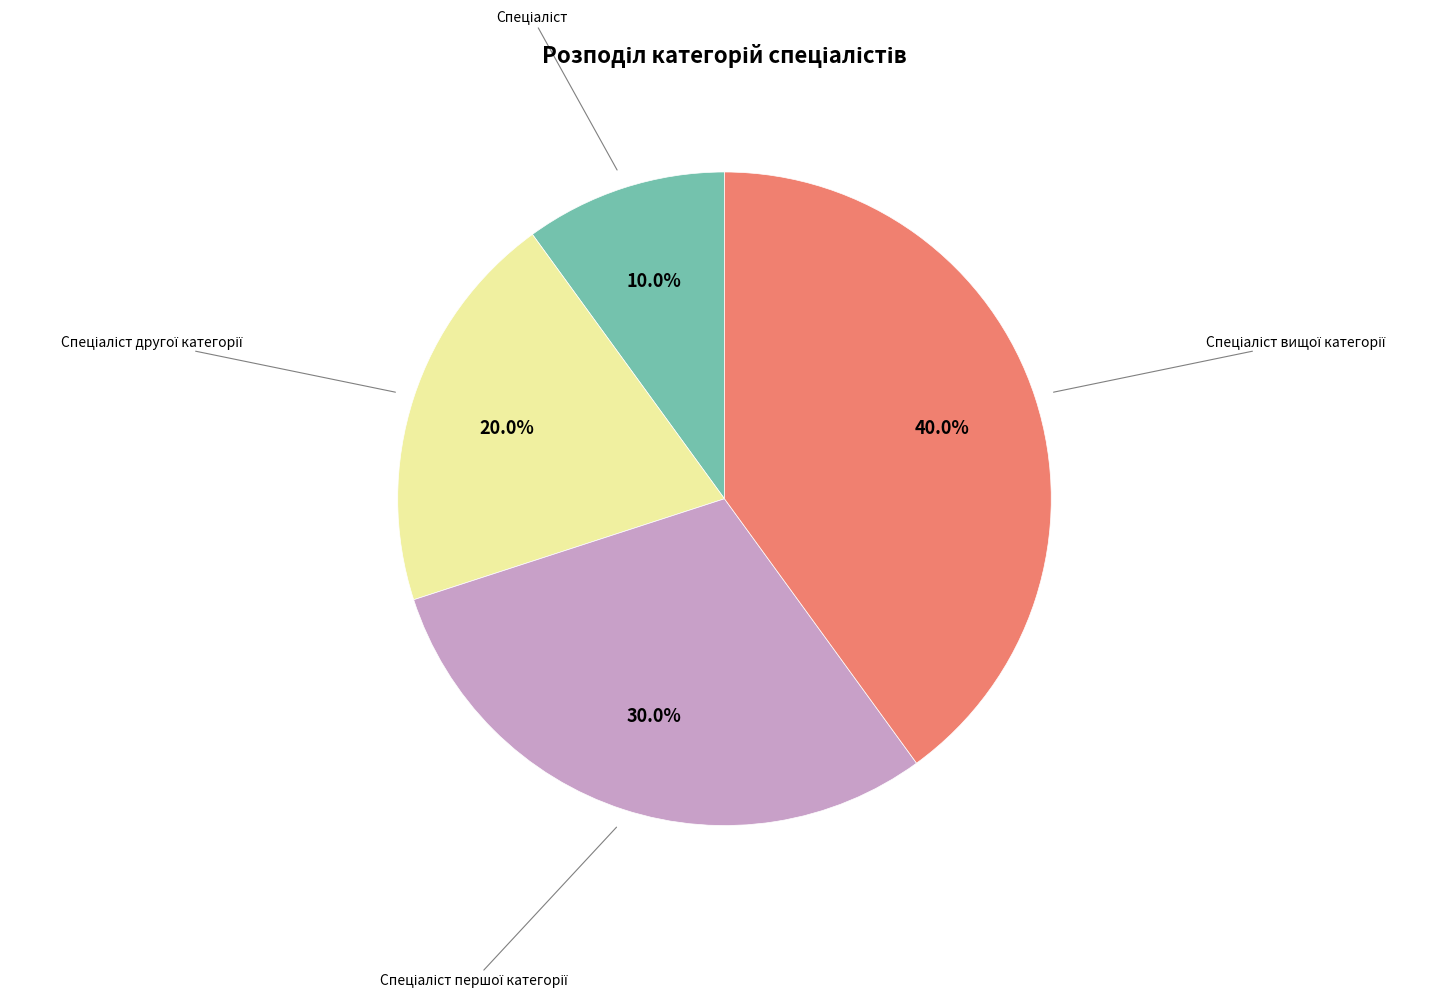

Is there any slice that represents more than half of the pie?

No